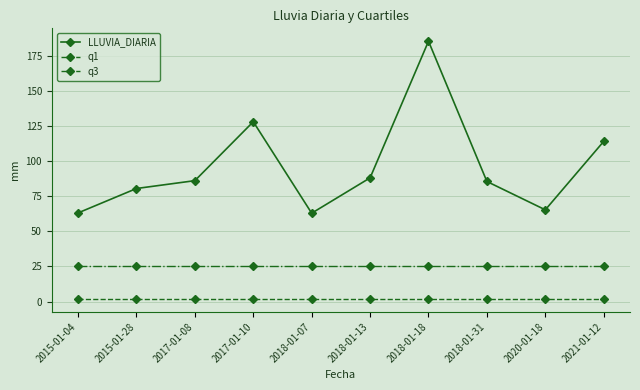

True or false: q1 and LLUVIA_DIARIA cross at least once.

False